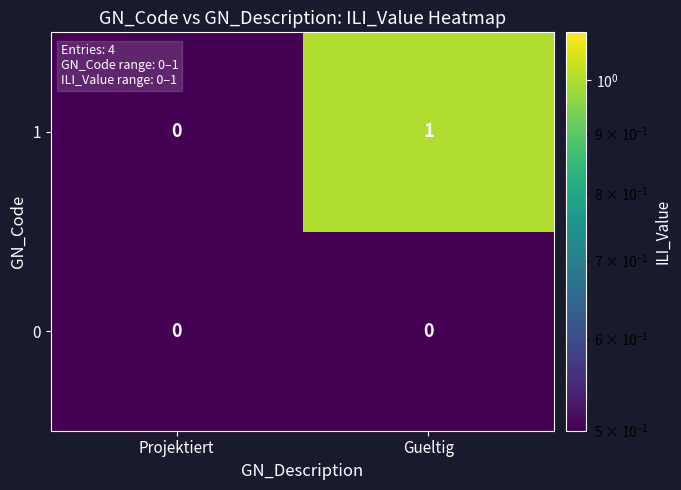

What is the greatest value displayed?

1